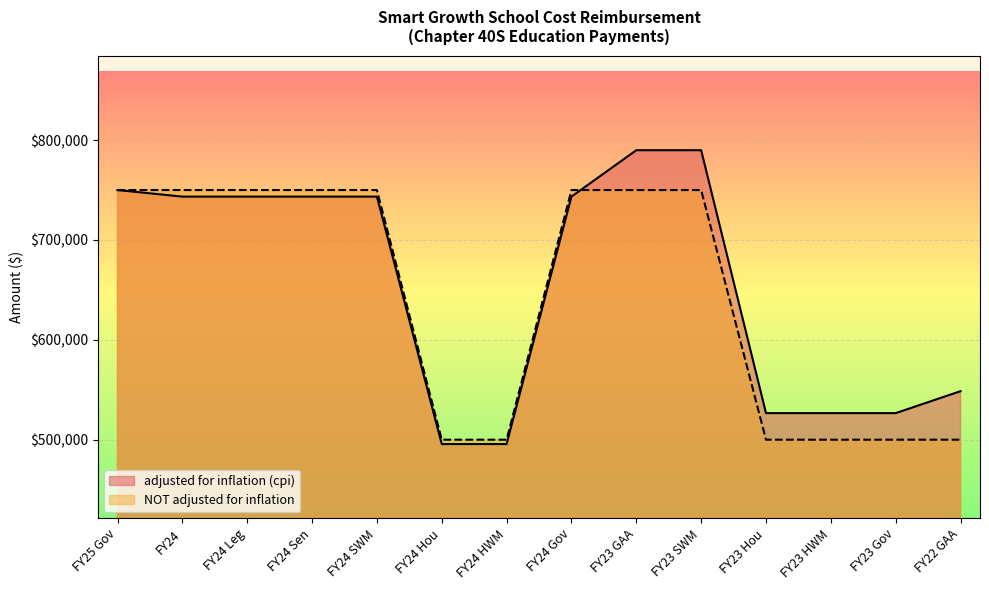

Reading left to right, what are all the values shown in this chart?

adjusted for inflation (cpi): FY25 Gov=750000	FY24=743428	FY24 Leg=743428	FY24 Sen=743428	FY24 SWM=743428	FY24 Hou=495619	FY24 HWM=495619	FY24 Gov=743428	FY23 GAA=789892	FY23 SWM=789892	FY23 Hou=526595	FY23 HWM=526595	FY23 Gov=526595	FY22 GAA=548580
NOT adjusted for inflation: FY25 Gov=750000	FY24=750000	FY24 Leg=750000	FY24 Sen=750000	FY24 SWM=750000	FY24 Hou=500000	FY24 HWM=500000	FY24 Gov=750000	FY23 GAA=750000	FY23 SWM=750000	FY23 Hou=500000	FY23 HWM=500000	FY23 Gov=500000	FY22 GAA=500000